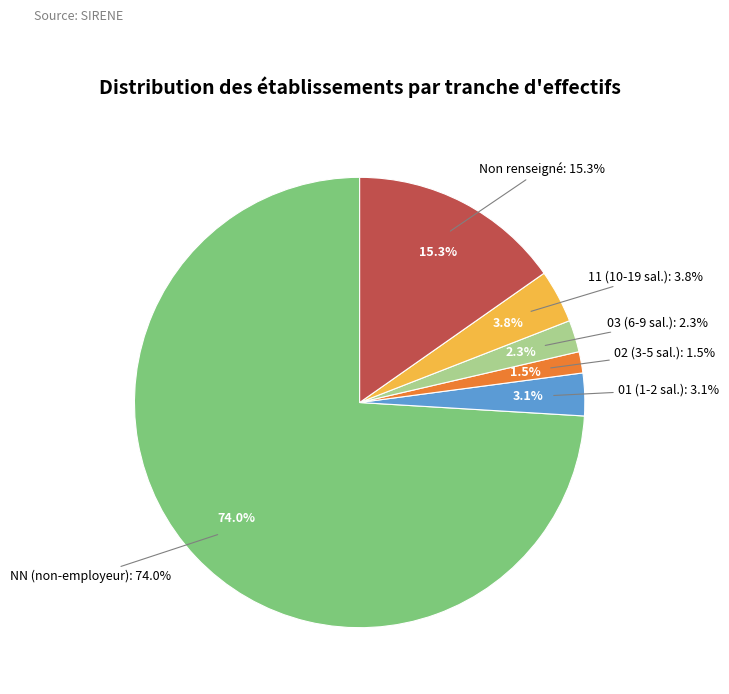

To the nearest percent, what is the difference between the largest and smallest slice percentages?

73%